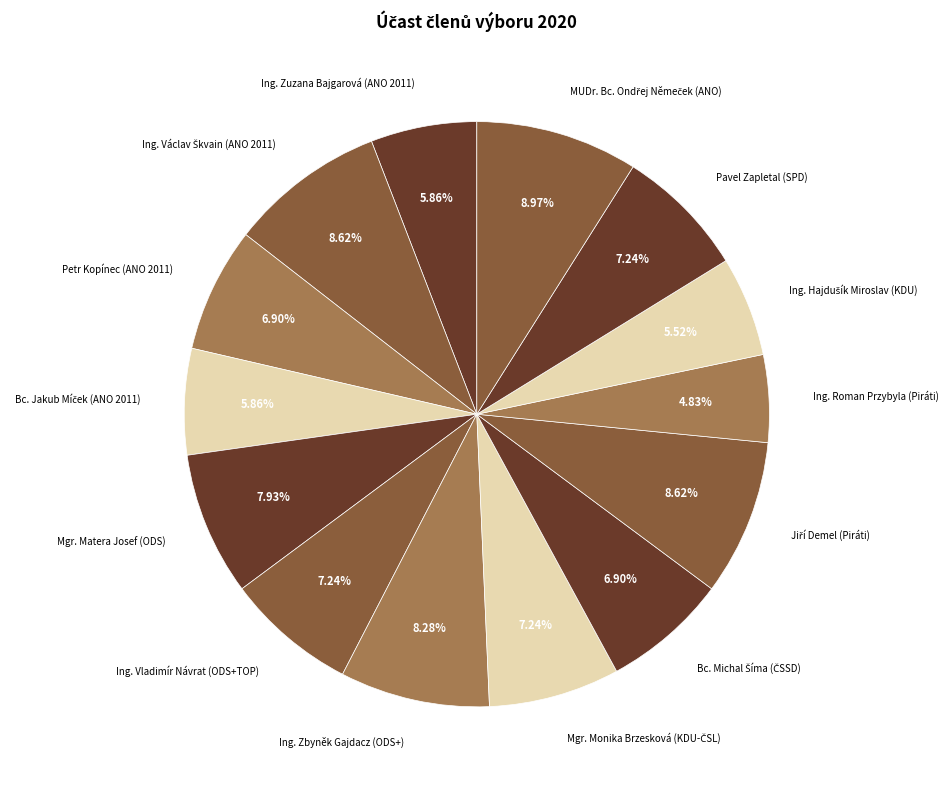

What is the smallest slice in the pie chart?

Ing. Roman Przybyla (Piráti)